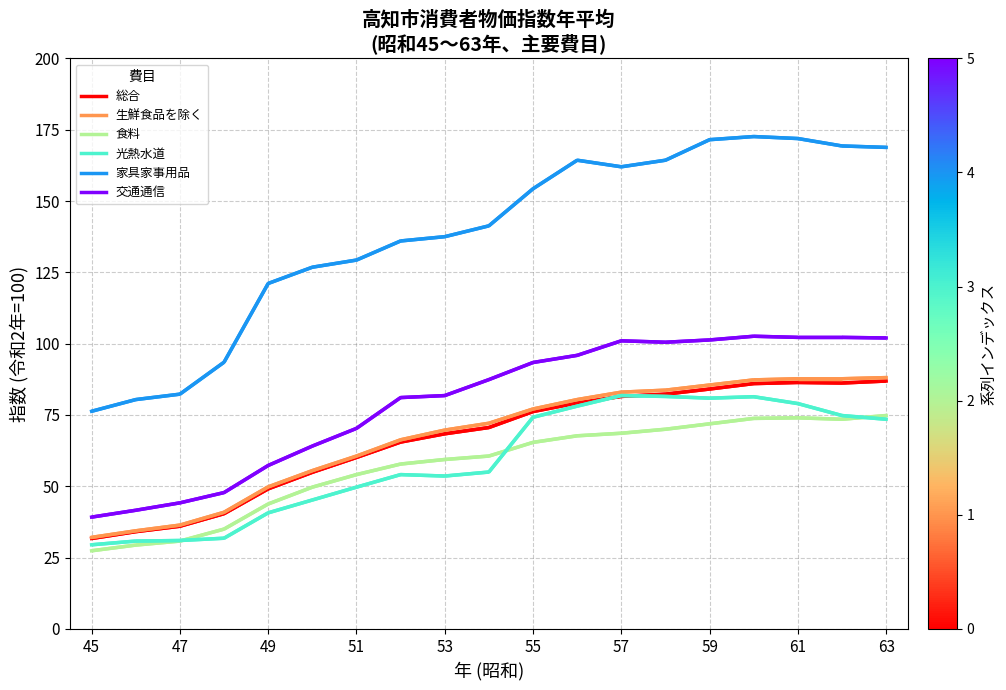

True or false: 総合 and 生鮮食品を除く cross at least once.

False